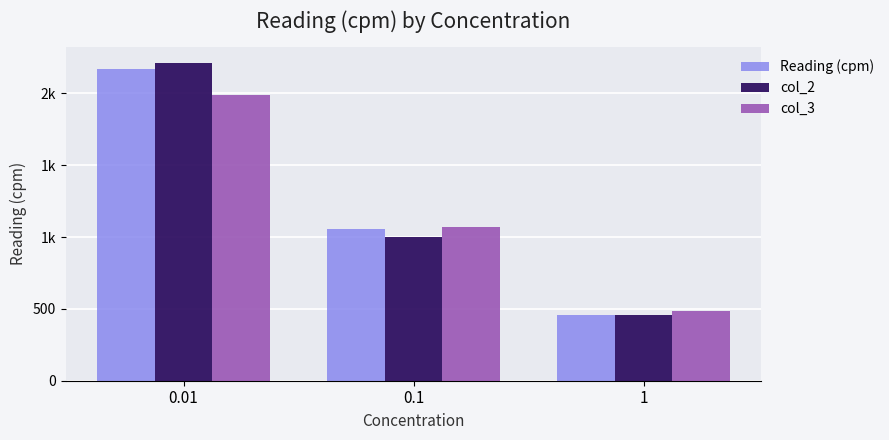

Which series has the largest range (max minus min)?

col_2